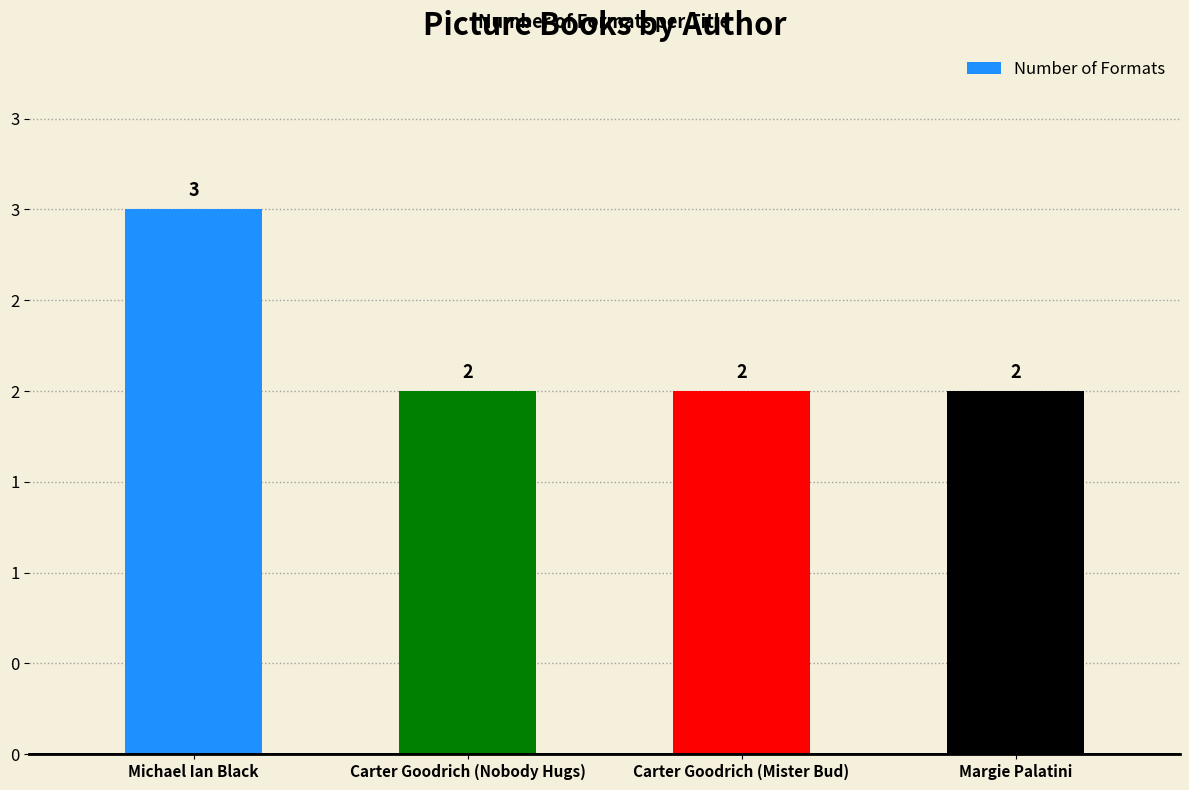

List the labels in order of value, smallest first.

Carter Goodrich (Nobody Hugs), Carter Goodrich (Mister Bud), Margie Palatini, Michael Ian Black